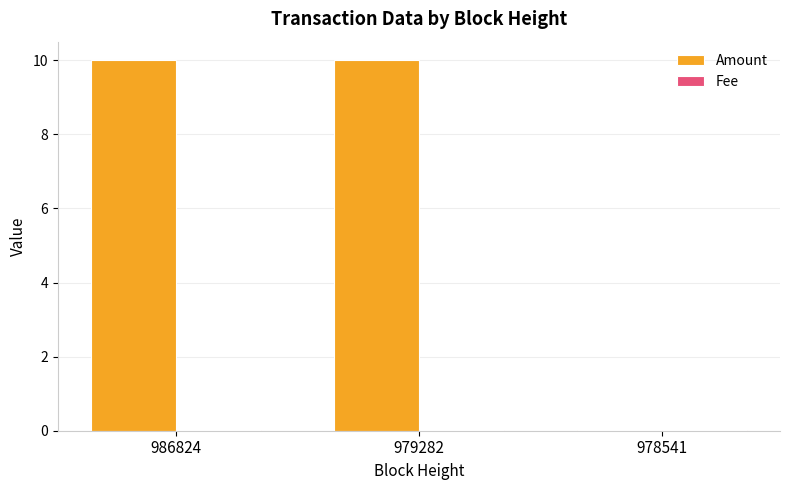

Between 979282 and 978541, which series saw the biggest shift?

Amount